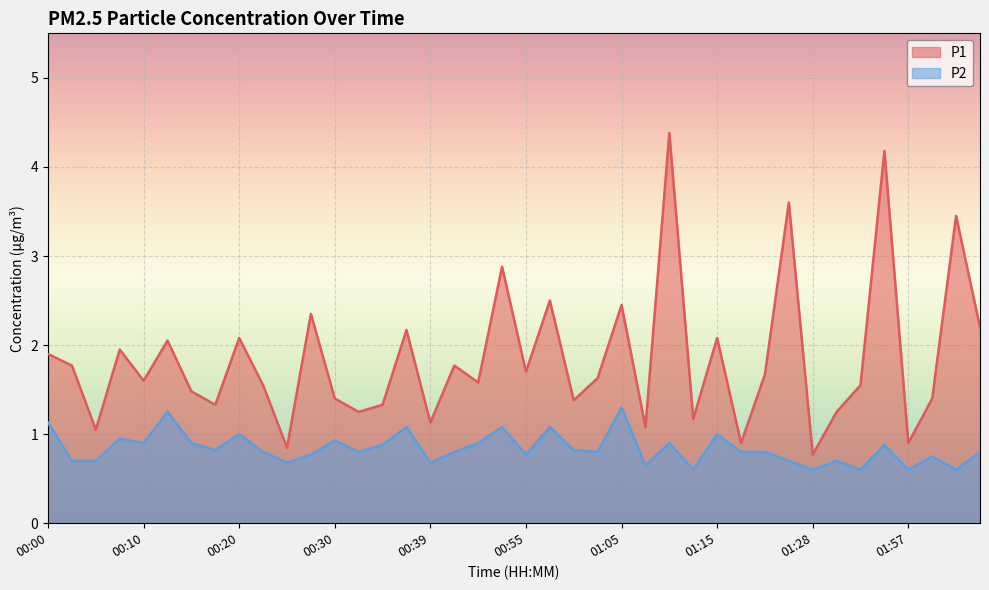

What is the difference between the maximum and minimum values in the P2 series?

0.7